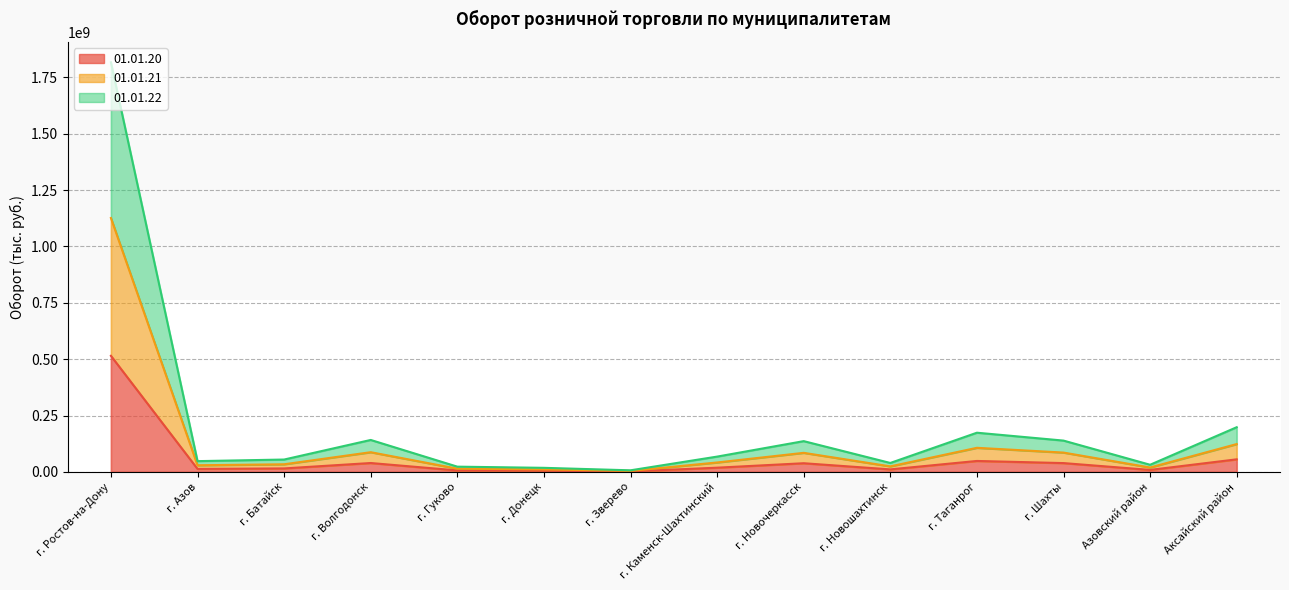

What is the approximate value of 01.01.20 at г. Ростов-на-Дону?

514785729.2